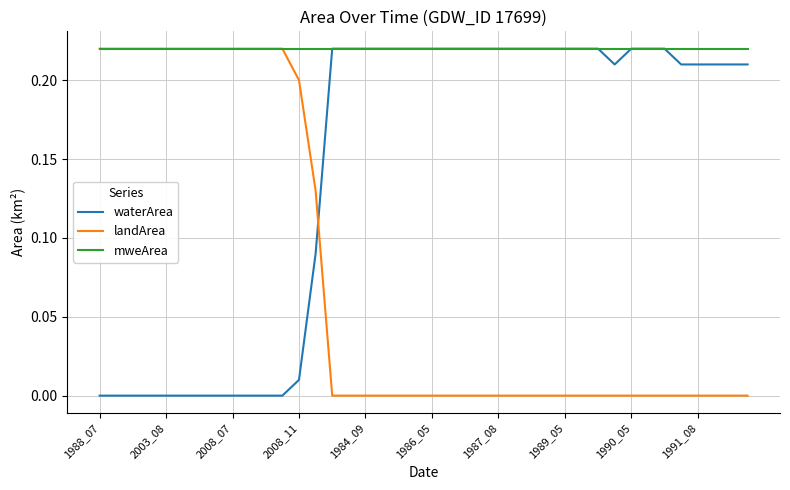

How many lines are shown in the chart?

3